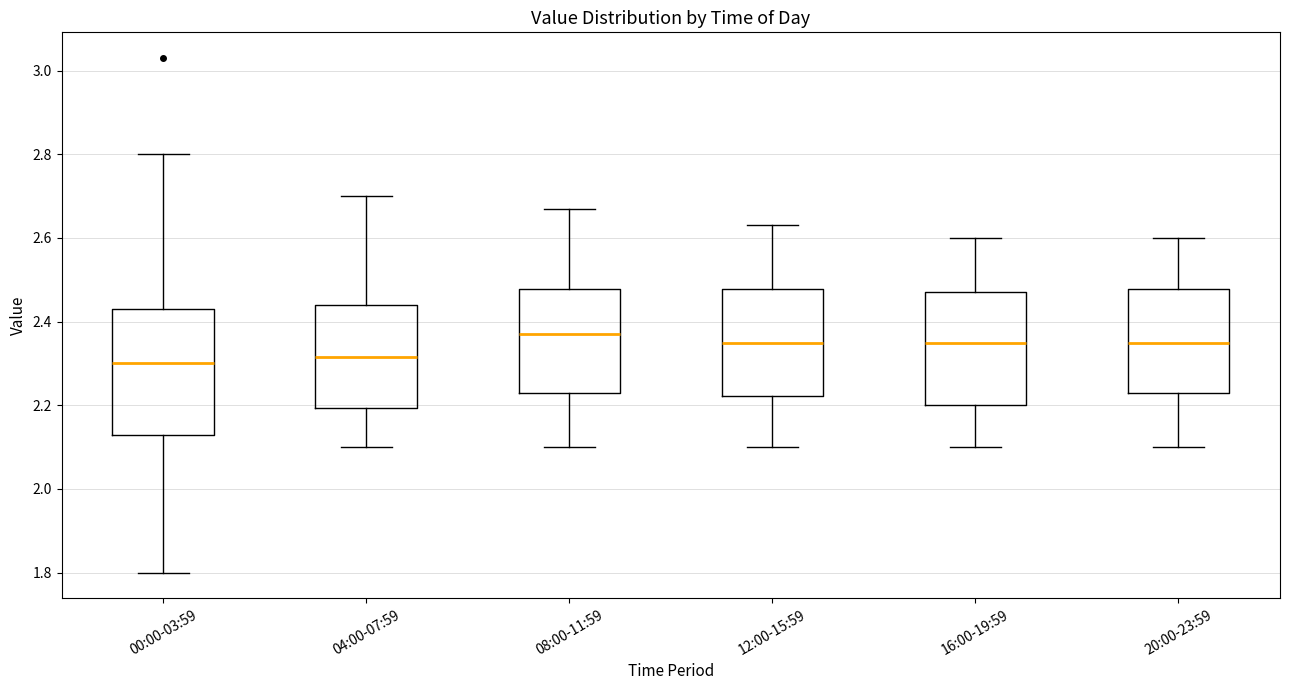

Where does the lower whisker of the box for 00:00-03:59 end on the y-axis? The values are not printed on the chart, so give them approximately, as read against the axis.

1.80